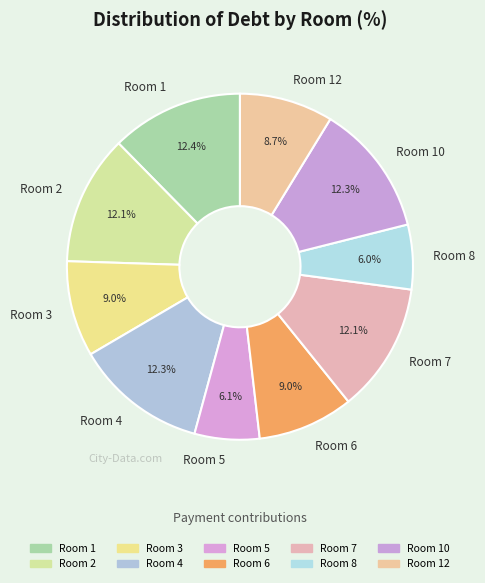

How much of the chart is everything except Room 2?

87.9%